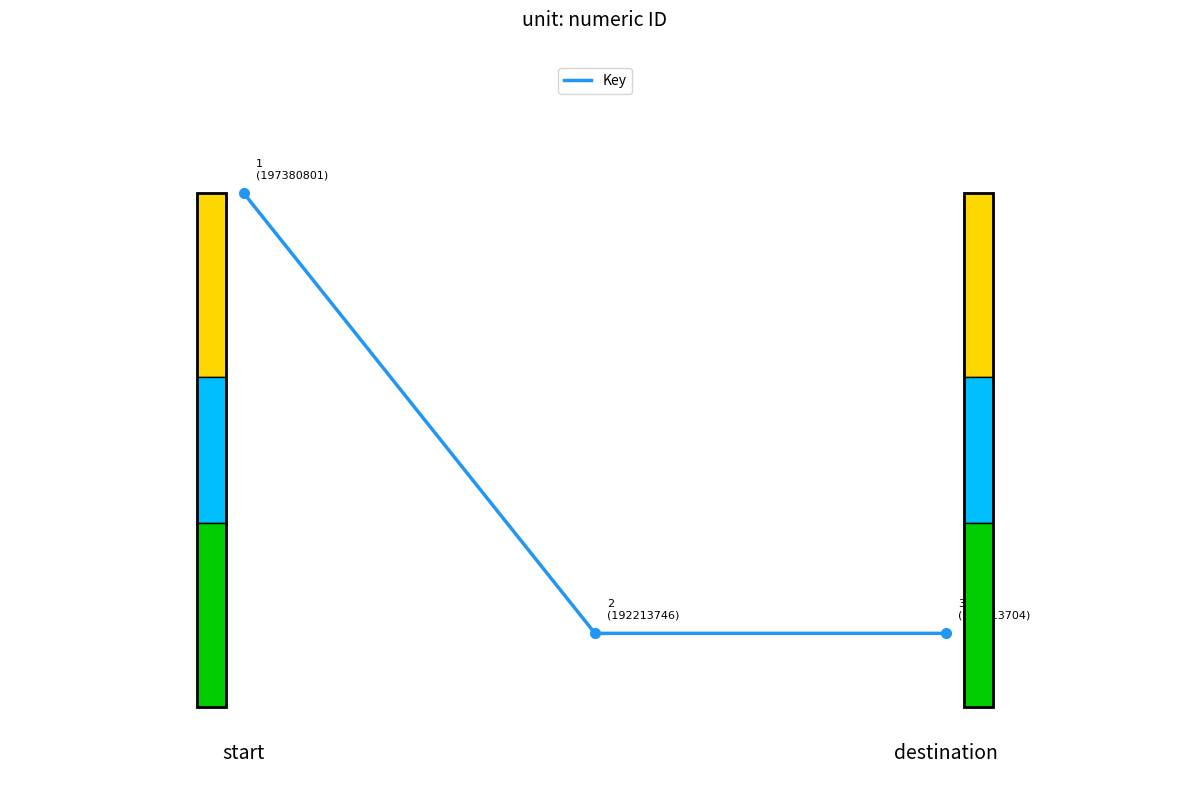

What is the difference between the maximum and second lowest values?

0.6